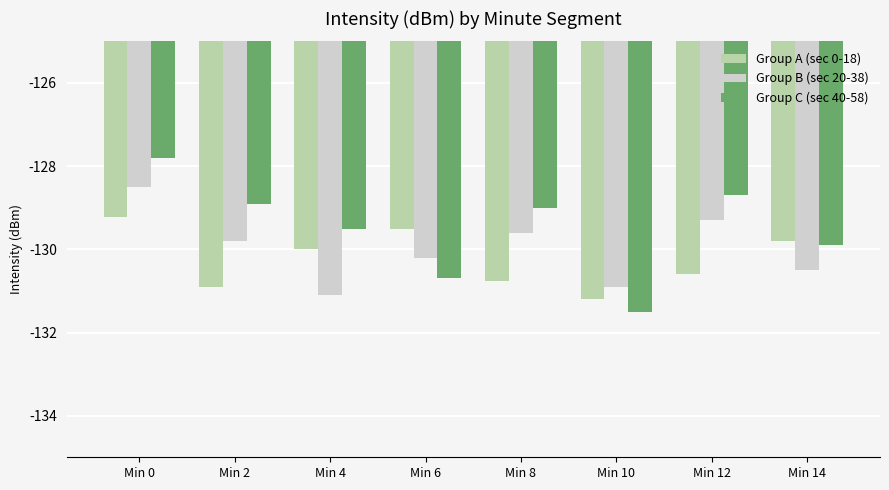

Which label corresponds to the largest value in the chart?

Min 0